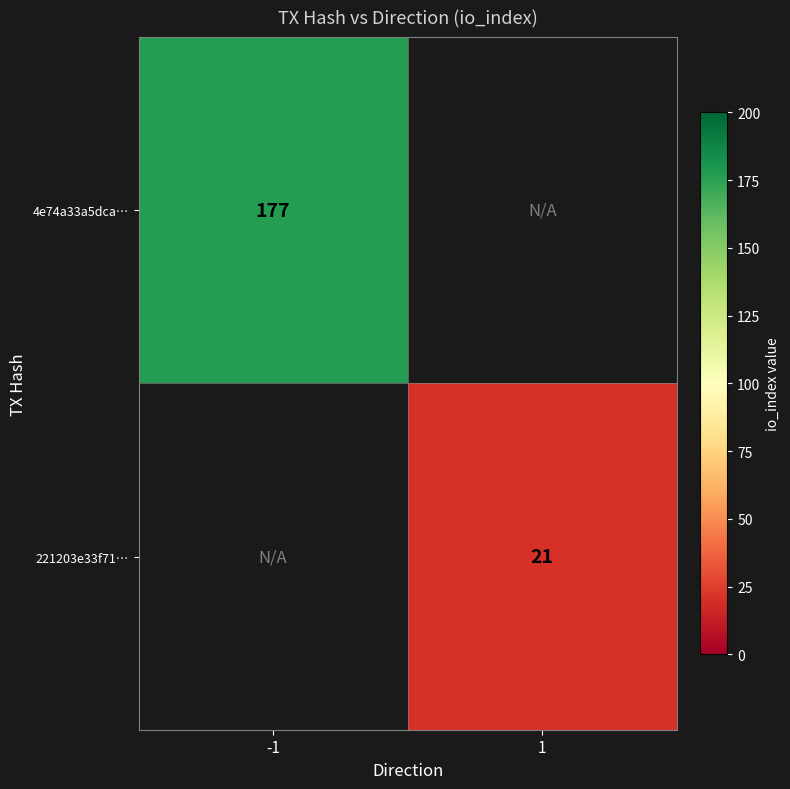

The 4e74a33a5dca… series shows 177 at -1. True or false?

True